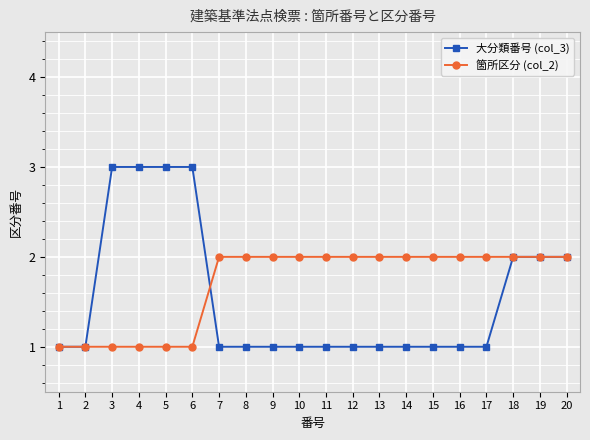

What is the difference between the 大分類番号 (col_3) values at 3 and 16?

2